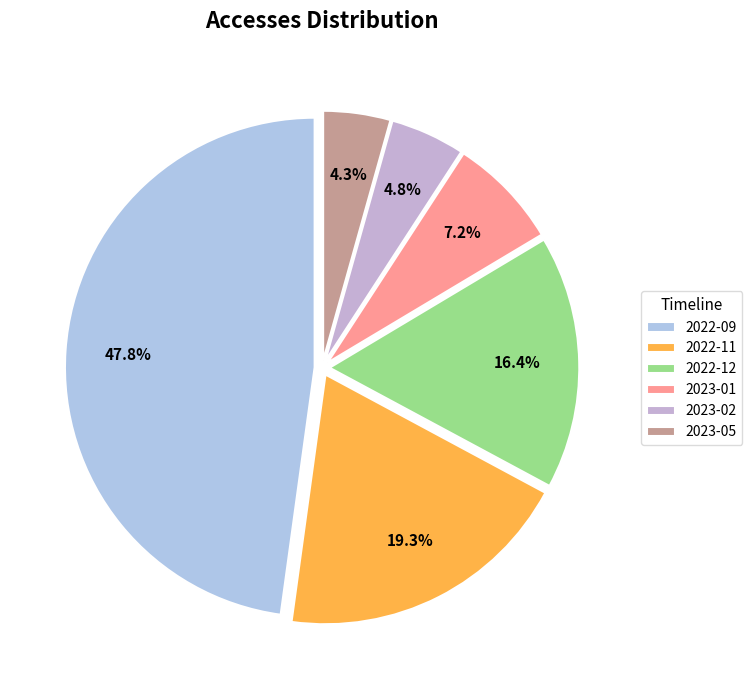

What is the change in value from 2022-12 to 2023-01?

-19